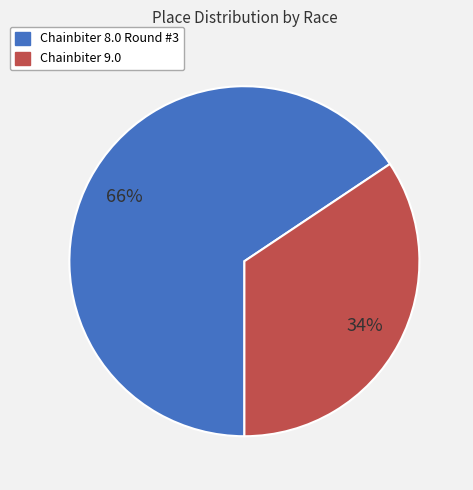

What is the largest slice in the pie chart?

Chainbiter 8.0 Round #3